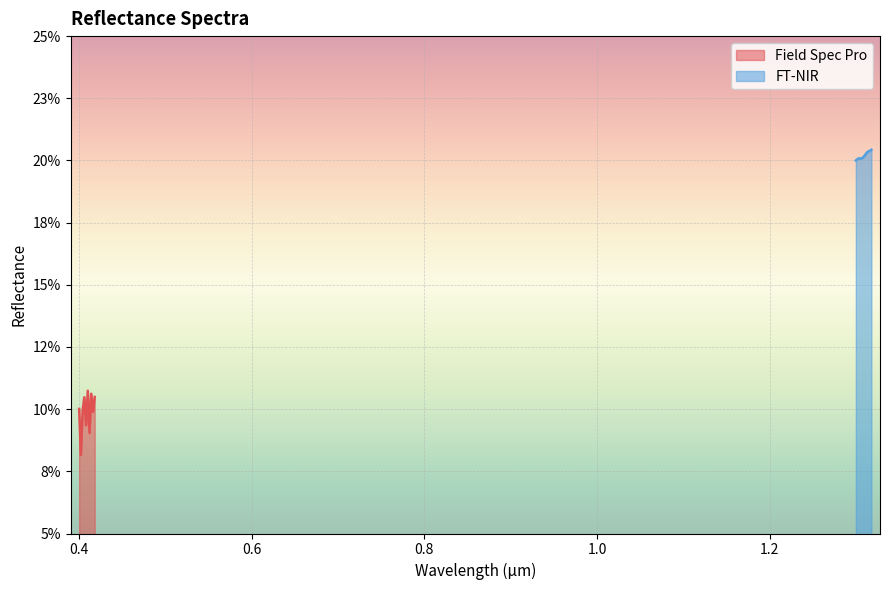

What are all the series names shown in the legend?

Field Spec Pro, FT-NIR